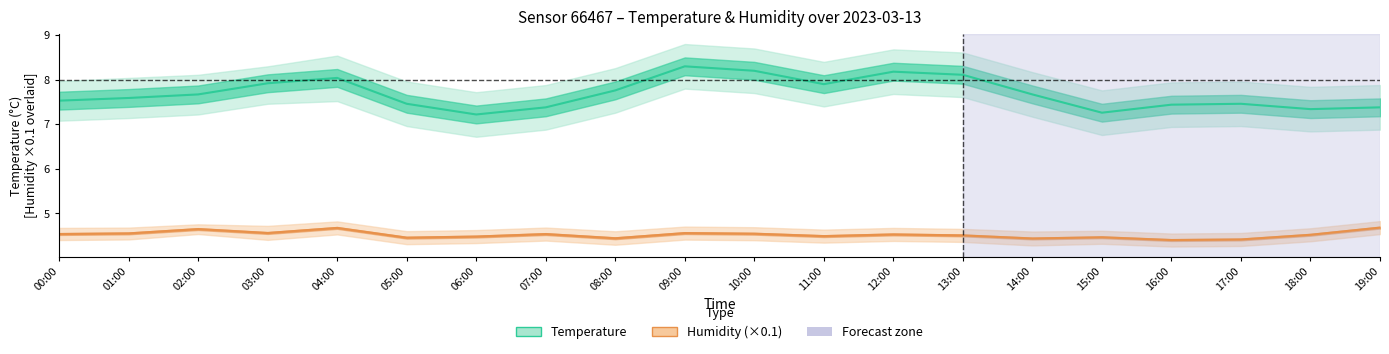

How many lines are shown in the chart?

2